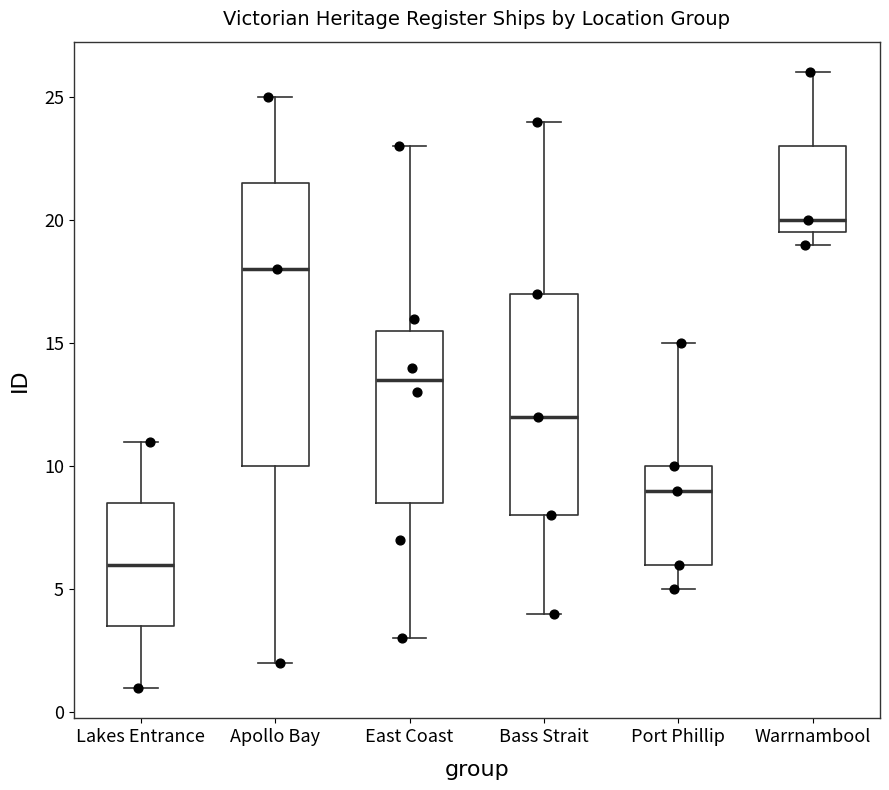

Reading left to right, transcribe this box plot: for each box, give where its median line is, the range the box spans, and where its two whiskers end, as read against the y-axis. The values are not printed on the chart, so give them approximately, as read against the axis.

Lakes Entrance: median 6.0, box 3.5 to 8.5, whiskers 1.0 to 11.0
Apollo Bay: median 18.0, box 10.0 to 21.5, whiskers 2.0 to 25.0
East Coast: median 13.5, box 8.5 to 15.5, whiskers 3.0 to 23.0
Bass Strait: median 12.0, box 8.0 to 17.0, whiskers 4.0 to 24.0
Port Phillip: median 9.0, box 6.0 to 10.0, whiskers 5.0 to 15.0
Warrnambool: median 20.0, box 19.5 to 23.0, whiskers 19.0 to 26.0